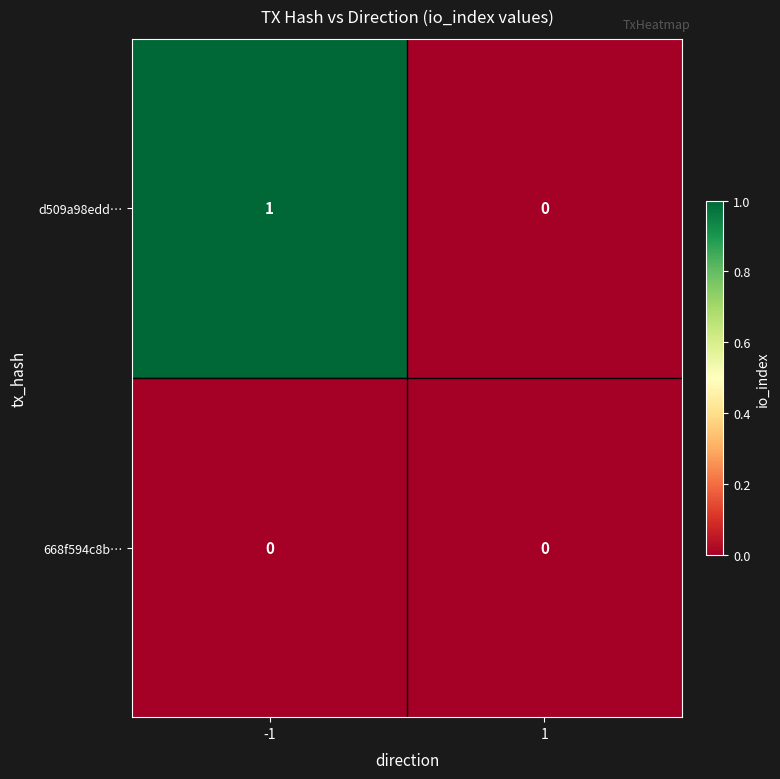

What is the total value across all series at -1?

1